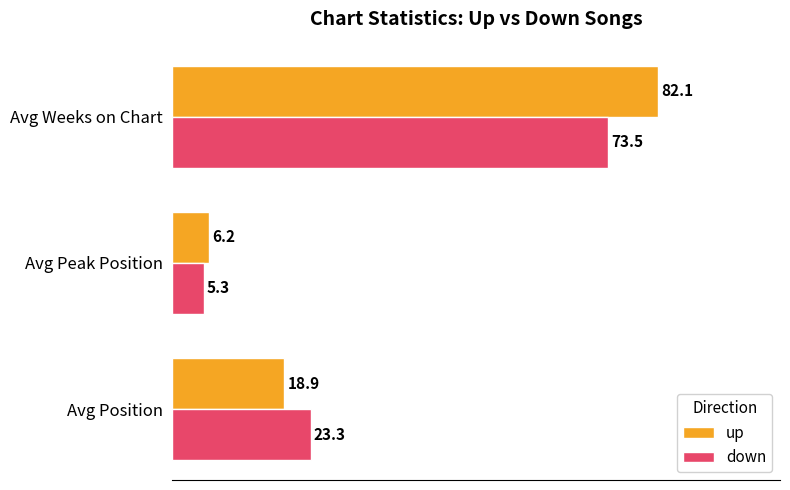

What is the maximum value shown in the chart?

82.1